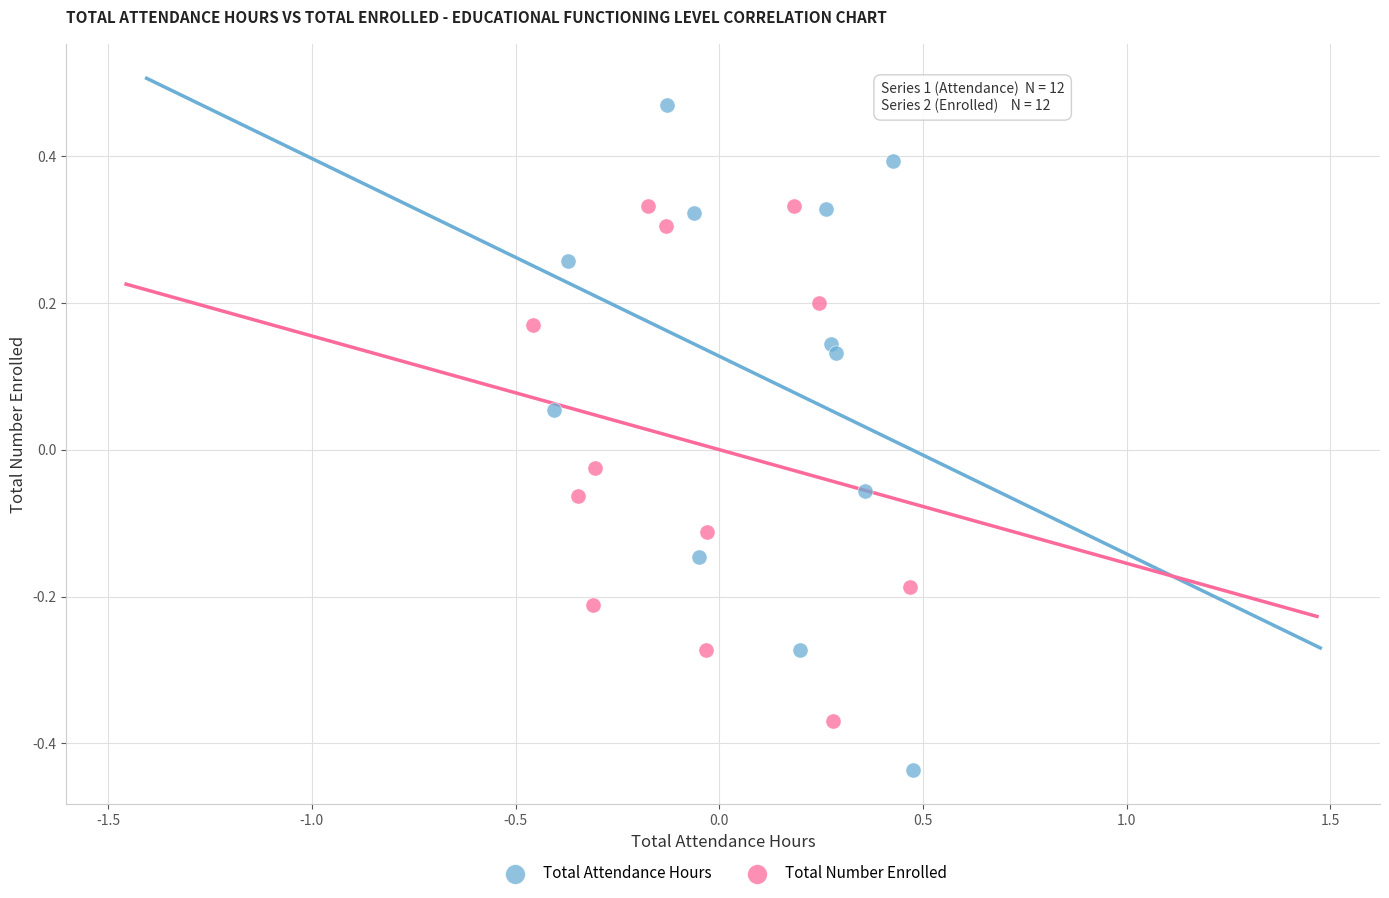

Which series contains the highest Y value?

Total Attendance Hours